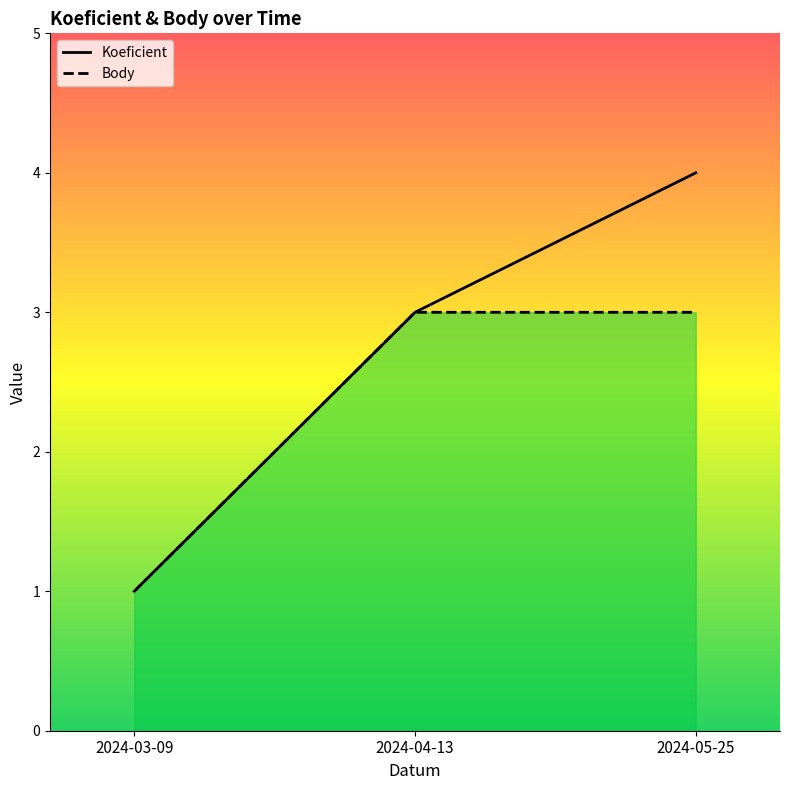

Is it true that Koeficient equals 2 at 2024-04-13?

False